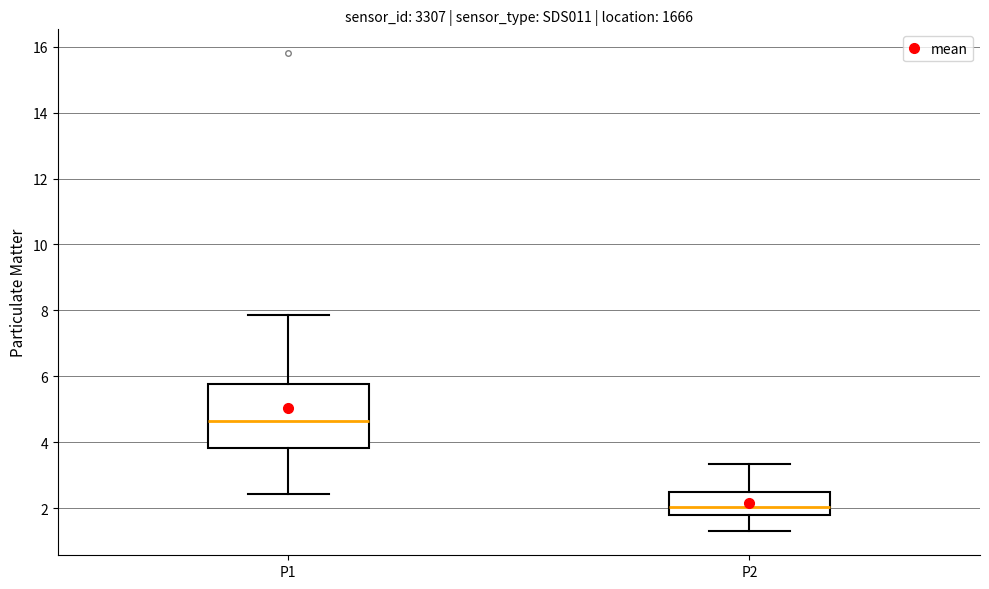

Which box is the tallest, from its lower edge to its upper edge?

P1